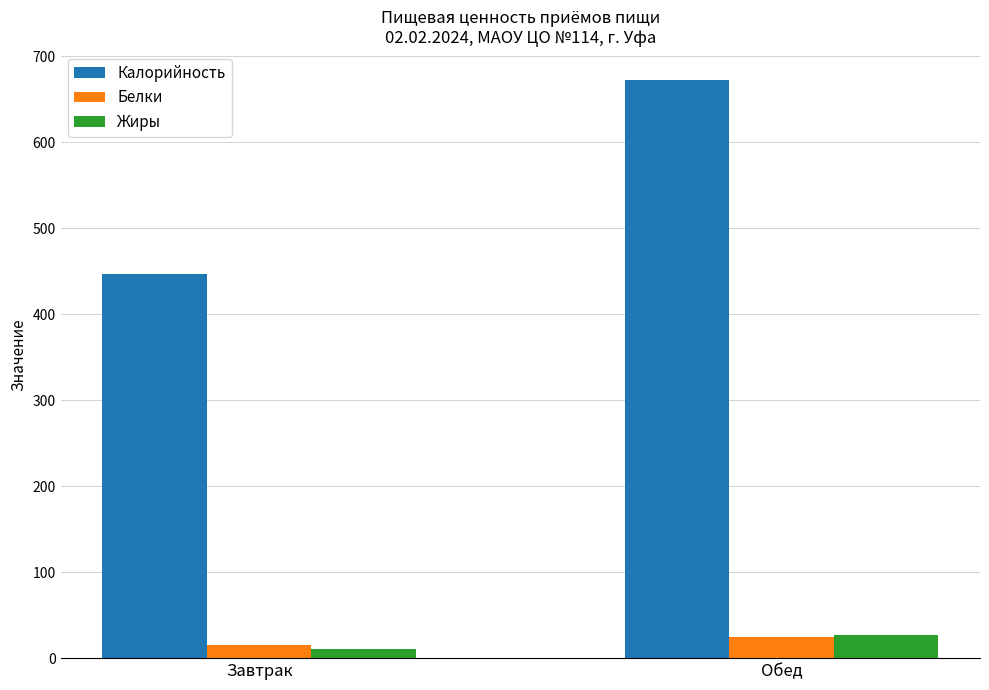

Does the chart contain any negative values?

No